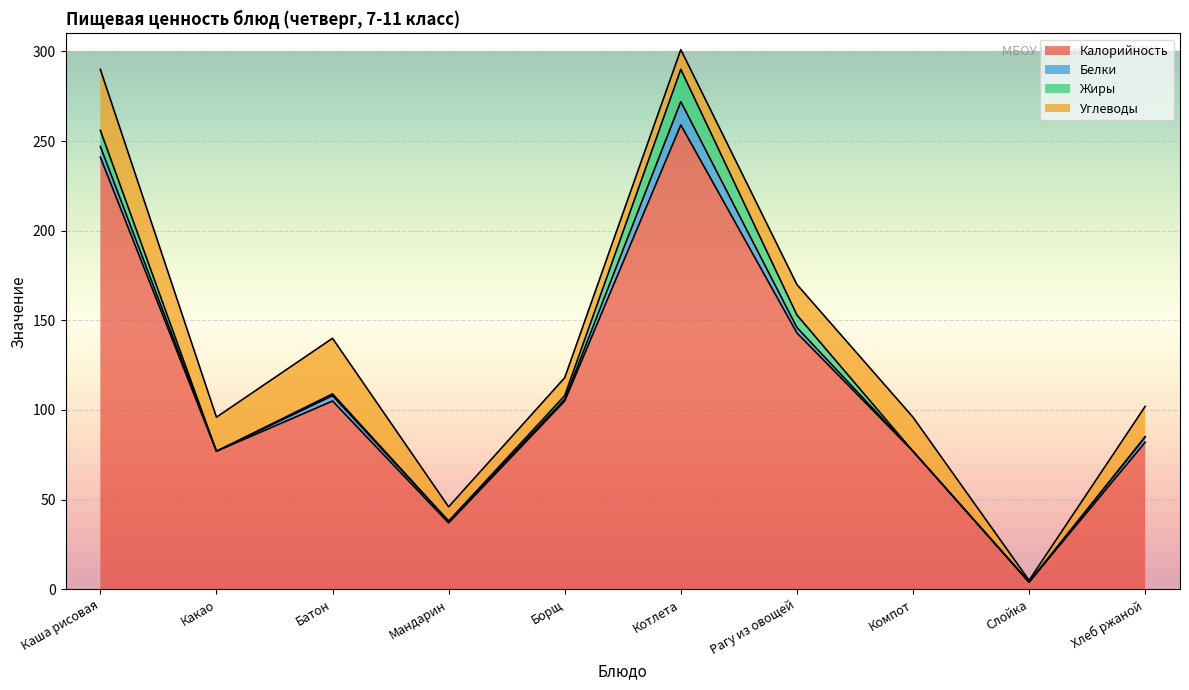

True or false: Белки and Калорийность cross at least once.

False